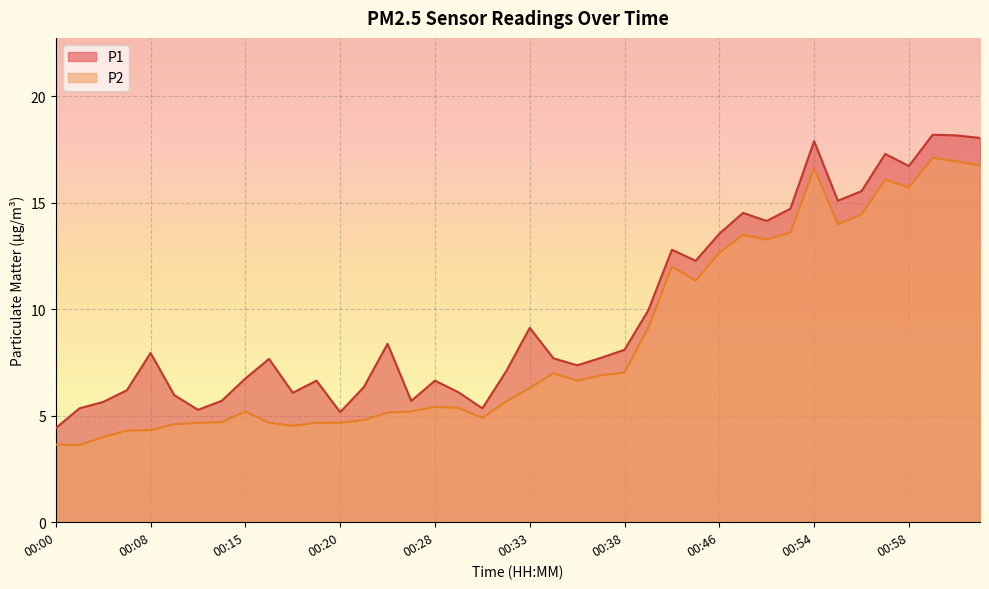

At which category is the sum across all series the highest?

01:00